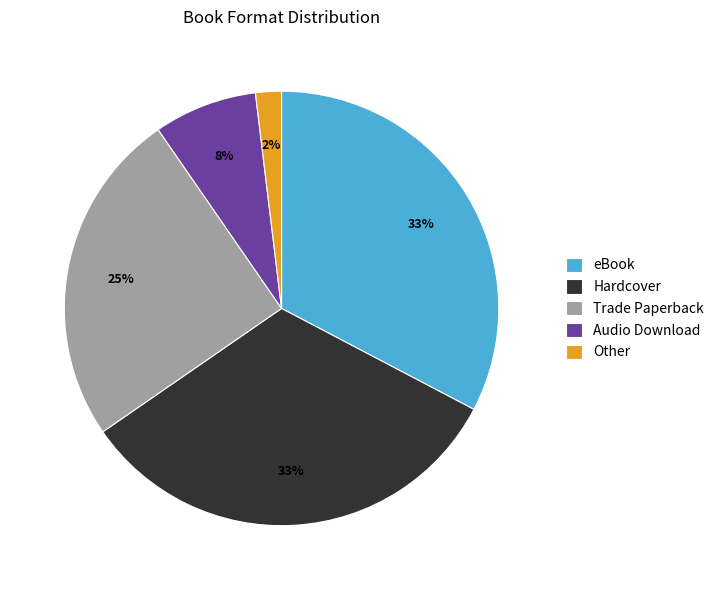

How many slices are in this pie chart?

5